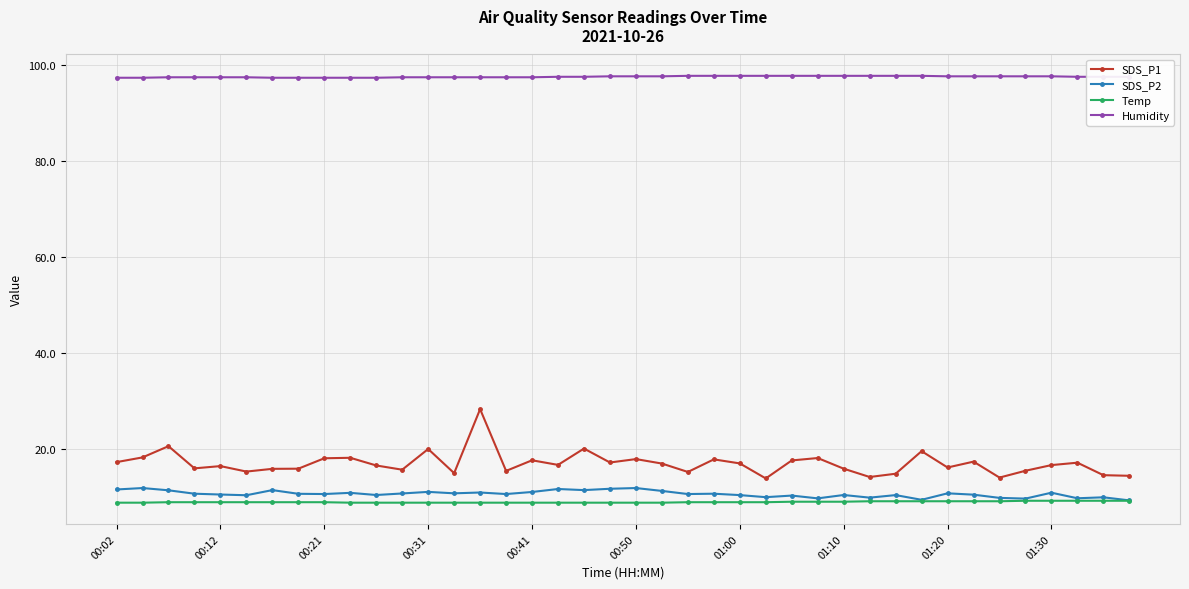

Rank the series by their maximum value, from highest to lowest.

Humidity, SDS_P1, SDS_P2, Temp